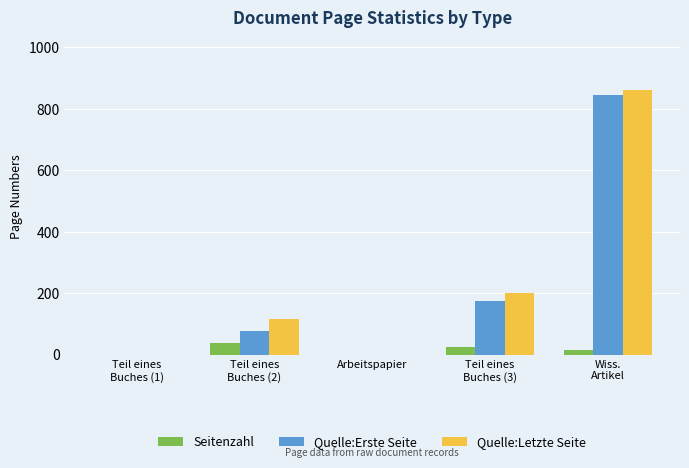

Reading left to right, what are all the values shown in this chart?

Seitenzahl: 0	39	0	25	15
Quelle:Erste Seite: 0	75	0	175	845
Quelle:Letzte Seite: 0	114	0	200	860